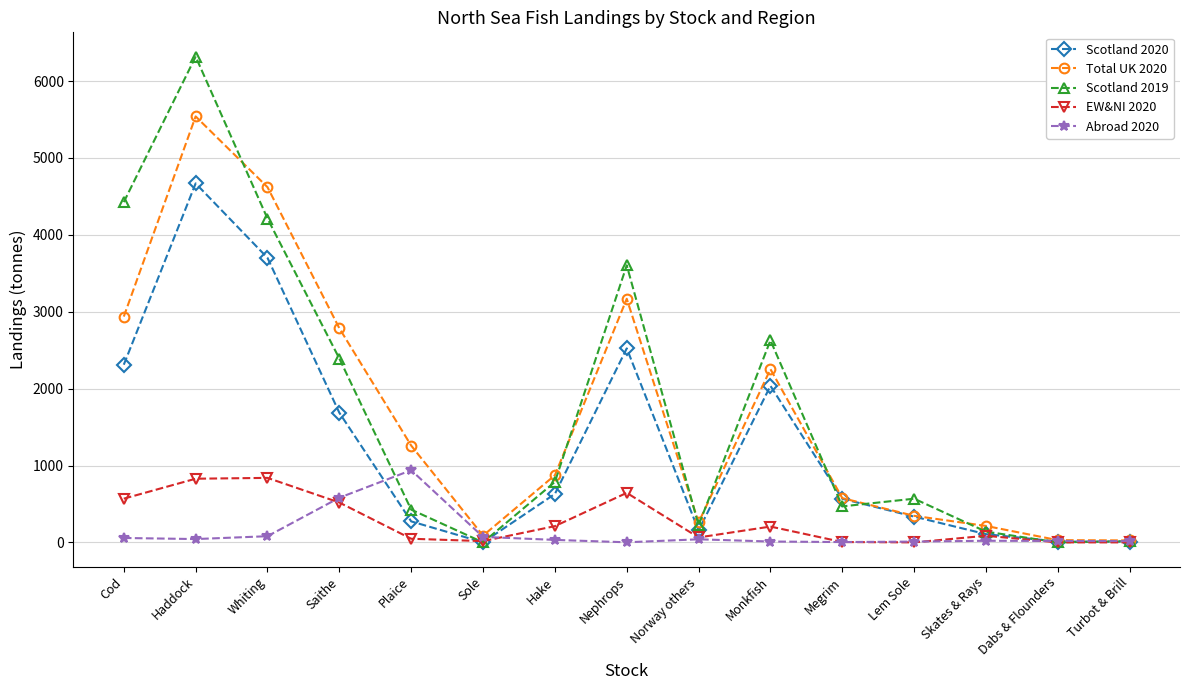

In Scotland 2020, how many points are lower than both neighbors (excluding endpoints)?

2